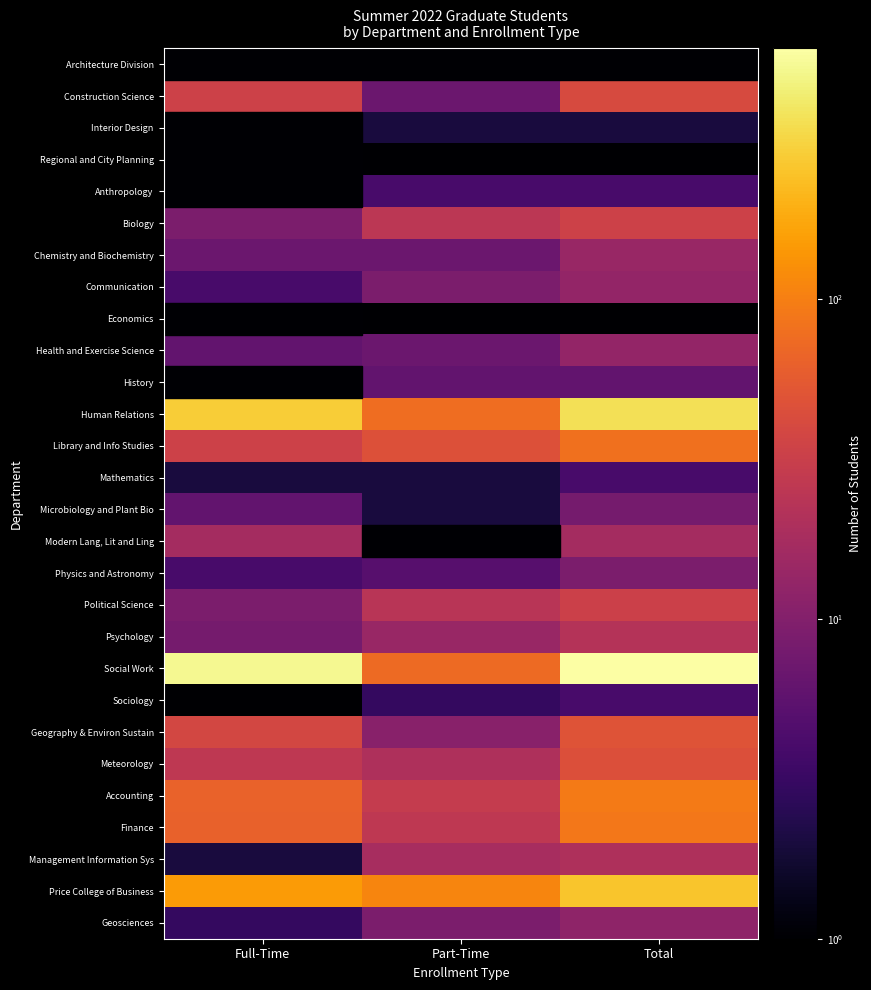

What is the highest value of the Psychology series?

22.0